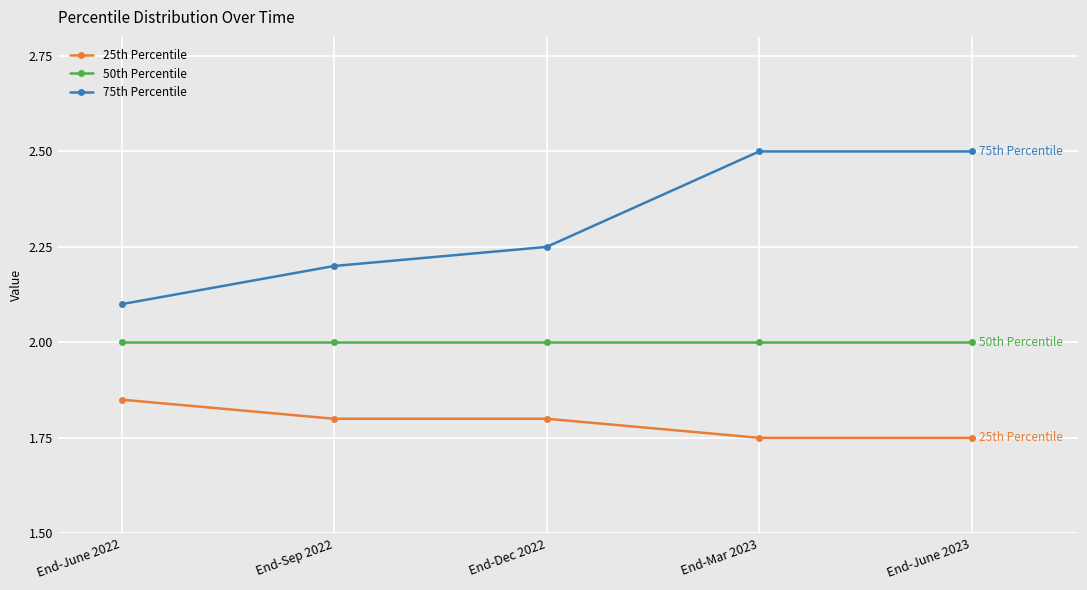

Between End-June 2022 and End-Dec 2022, which series saw the biggest shift?

75th Percentile